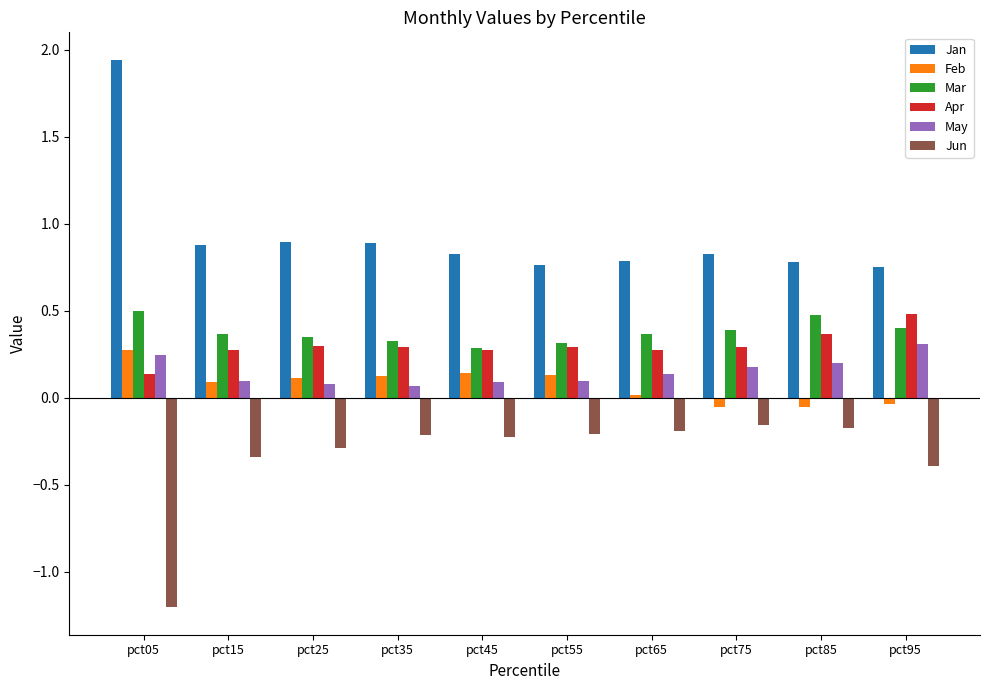

How many values in Feb are below zero?

3